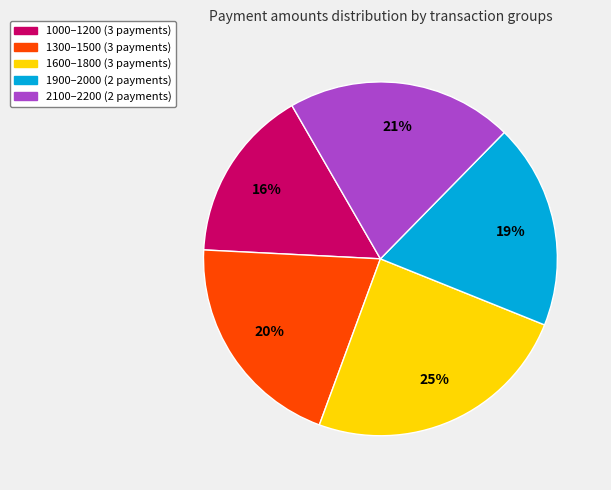

True or false: 1600–1800 (3 payments) accounts for 38% of the total.

False